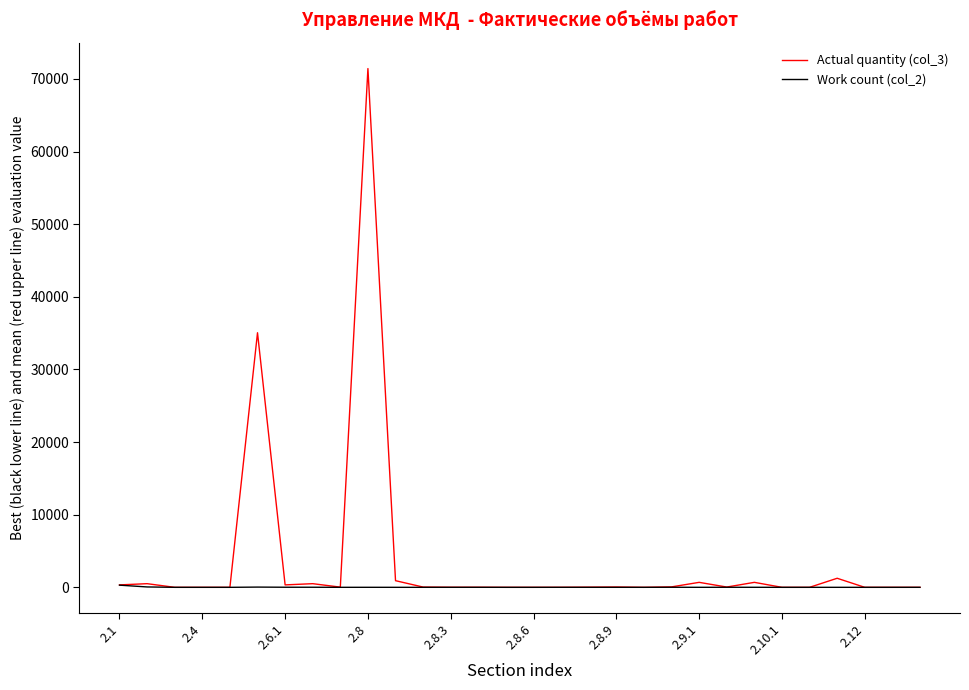

Which series has the largest total across all categories?

Actual quantity (col_3)